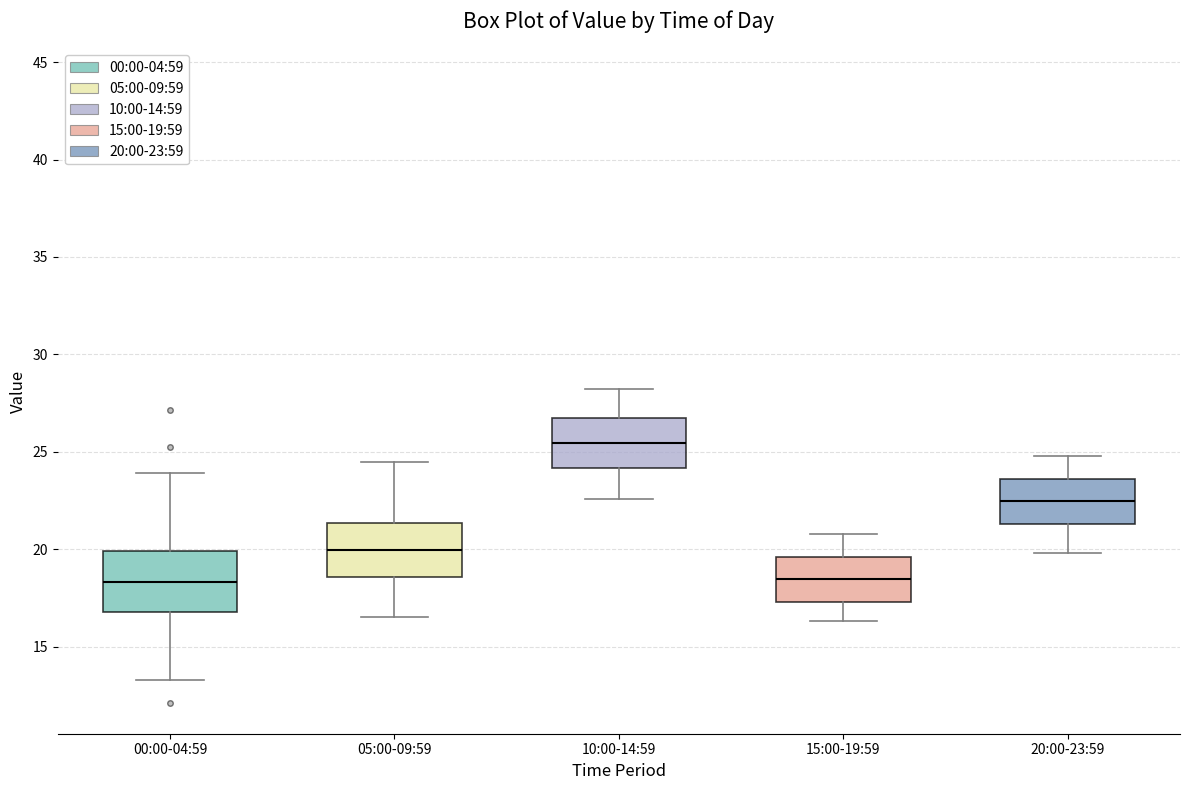

Where is the upper edge of the box for 10:00-14:59 on the y-axis? The values are not printed on the chart, so give them approximately, as read against the axis.

26.5